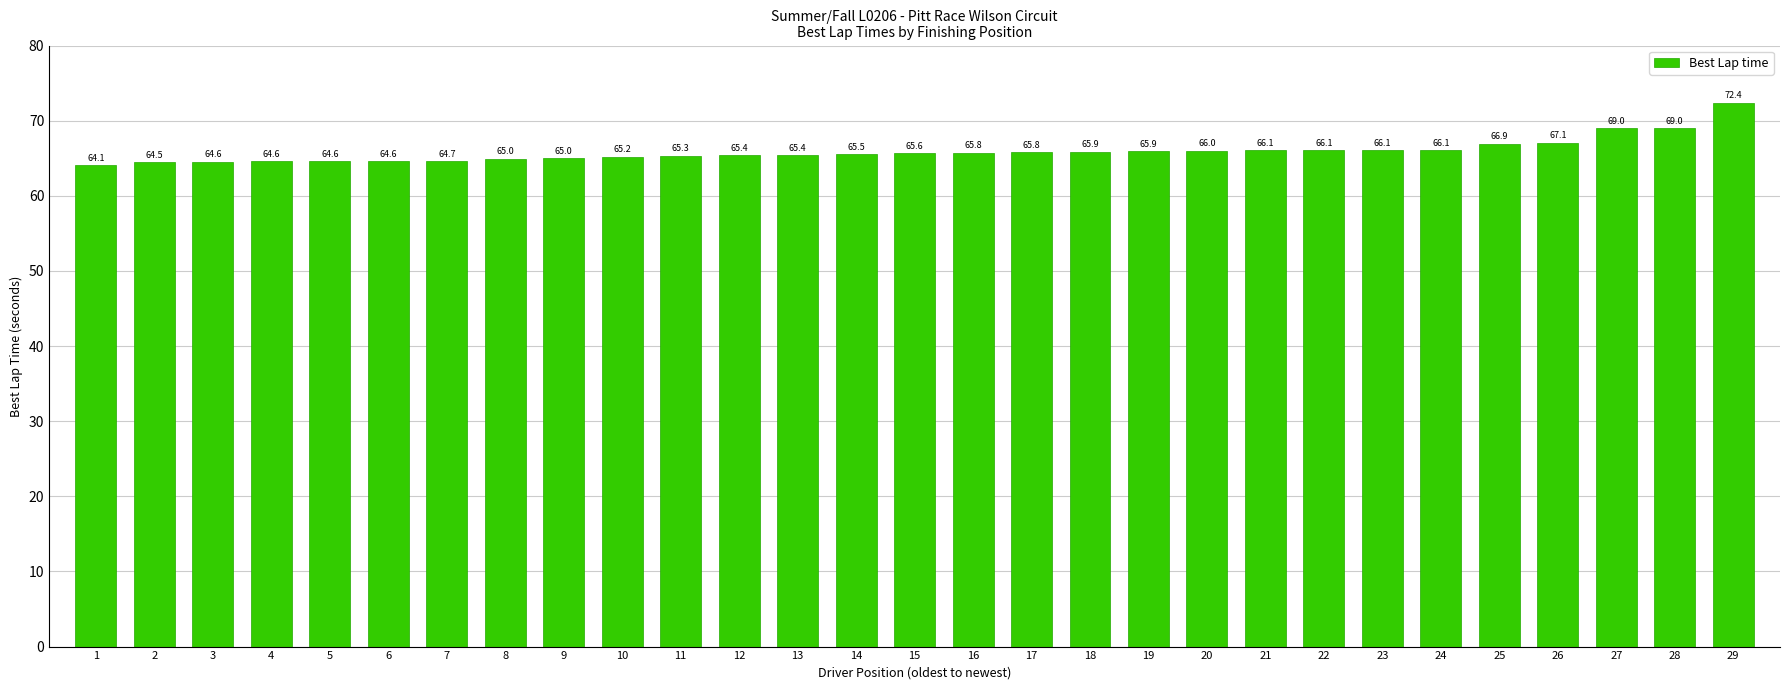

At which label does the data first exceed 65?

9